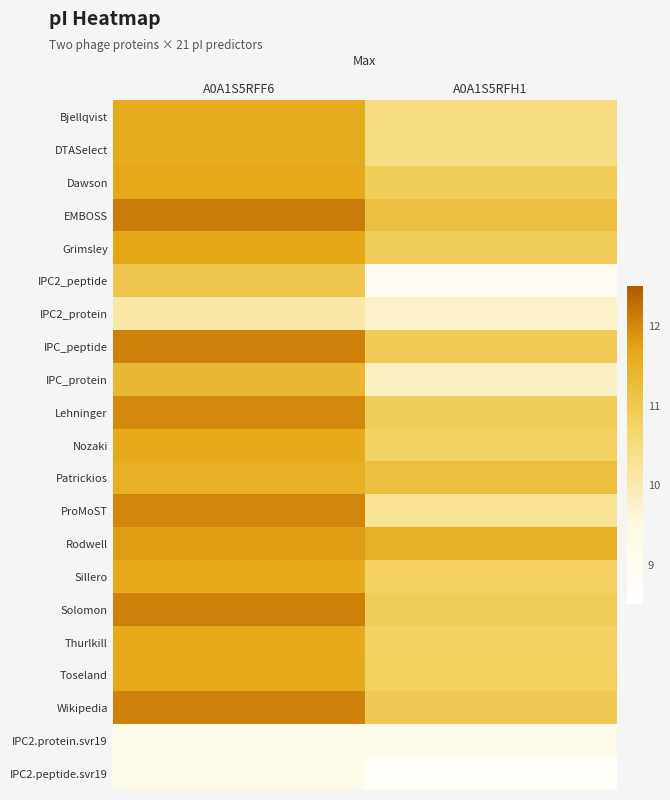

Rank the series by their maximum value, from lowest to highest.

IPC2.peptide.svr19, IPC2.protein.svr19, IPC2_protein, IPC2_peptide, IPC_protein, Patrickios, Bjellqvist, DTASelect, Nozaki, Sillero, Thurlkill, Toseland, Dawson, Grimsley, Rodwell, Lehninger, ProMoST, Wikipedia, IPC_peptide, Solomon, EMBOSS